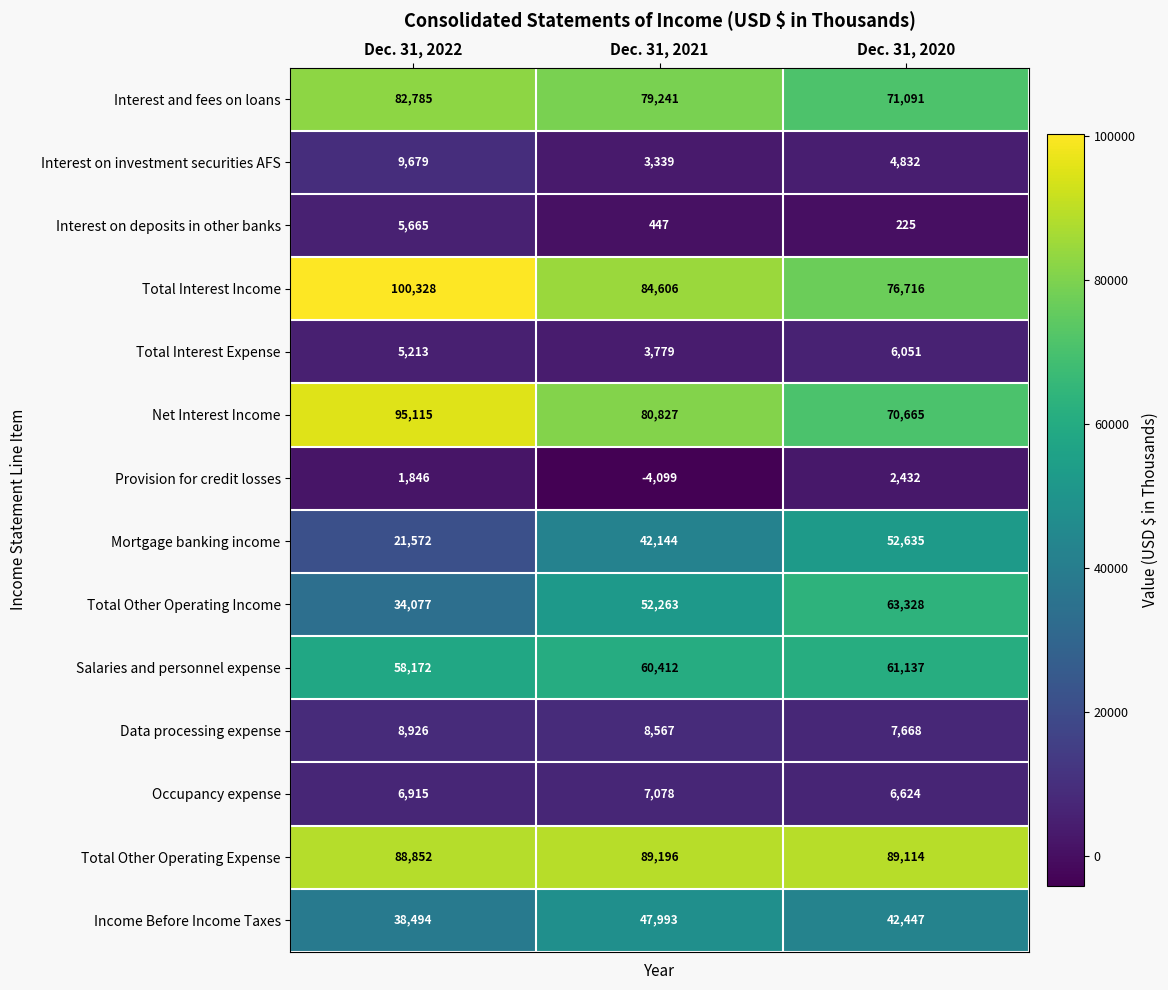

Is it true that Total Other Operating Income equals 63328 at Dec. 31, 2020?

True